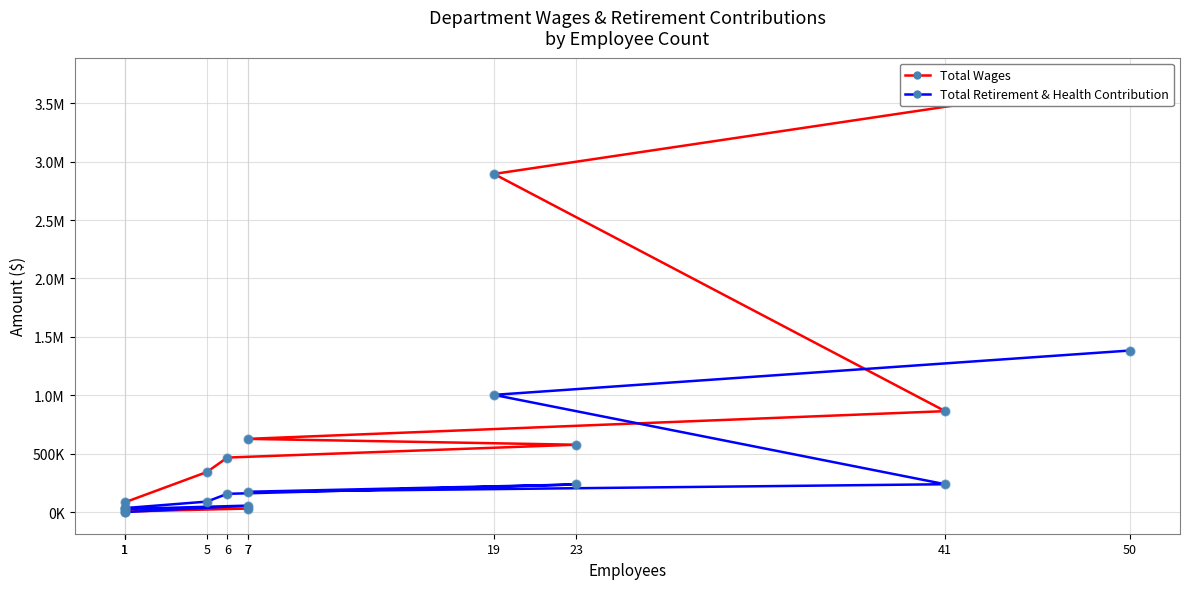

Which series contains the highest Y value?

Total Wages